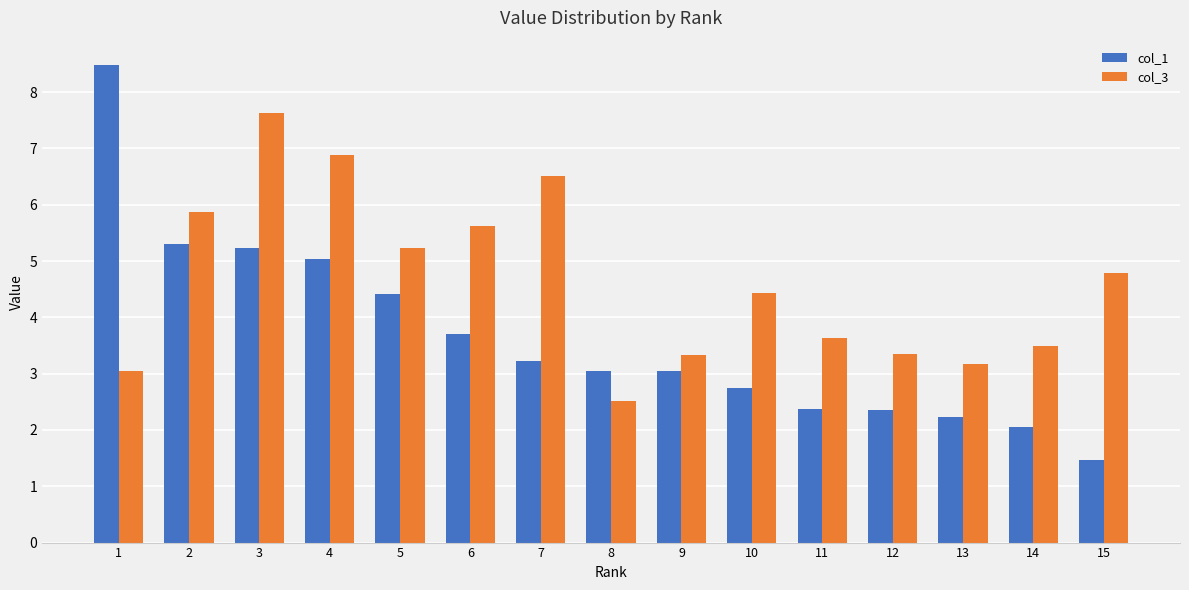

True or false: col_1 has a value of 3.3 at 12.

False